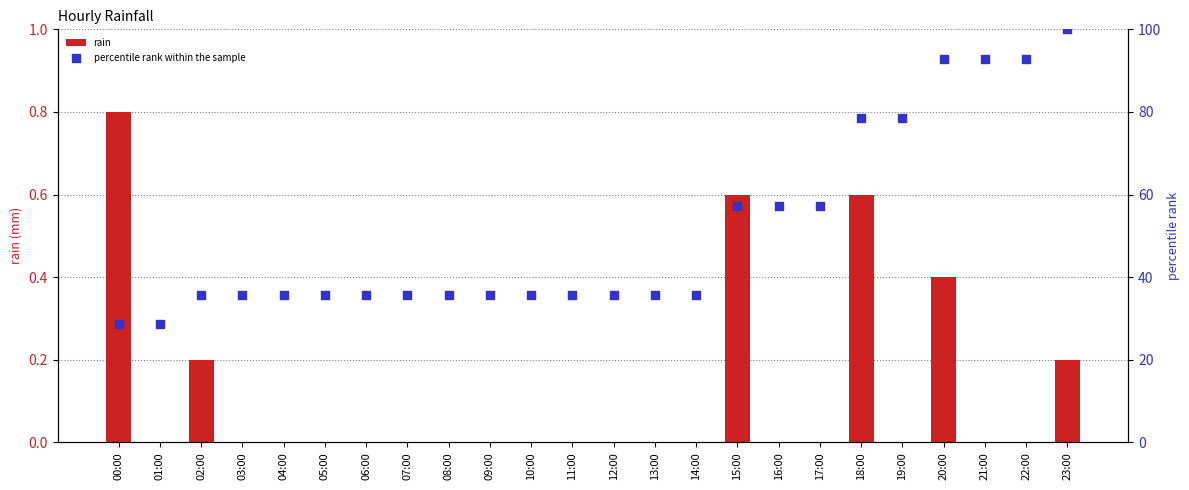

At which category is the sum across all series the highest?

23:00